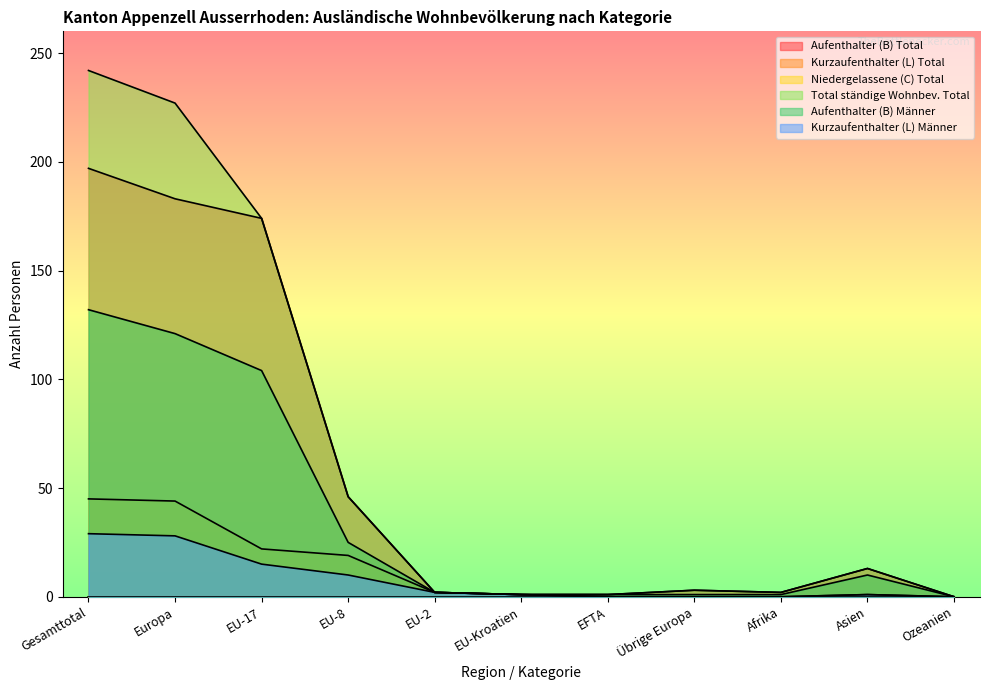

At which category does the chart reach its minimum across all series?

Ozeanien